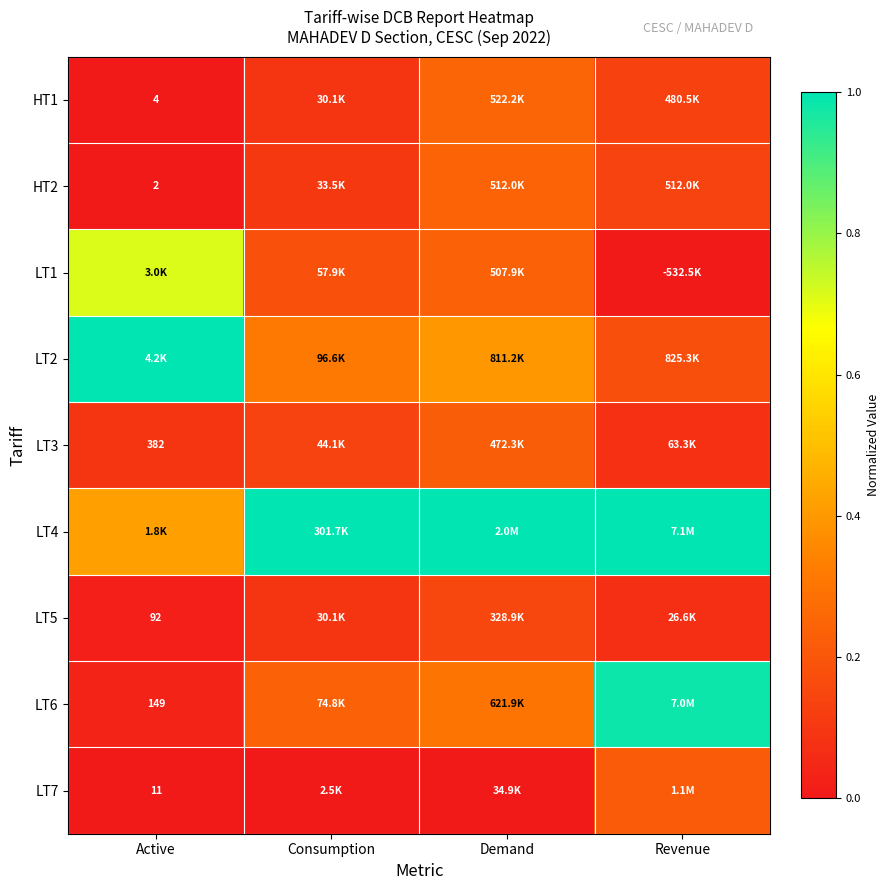

Which series has the largest total across all categories?

LT4